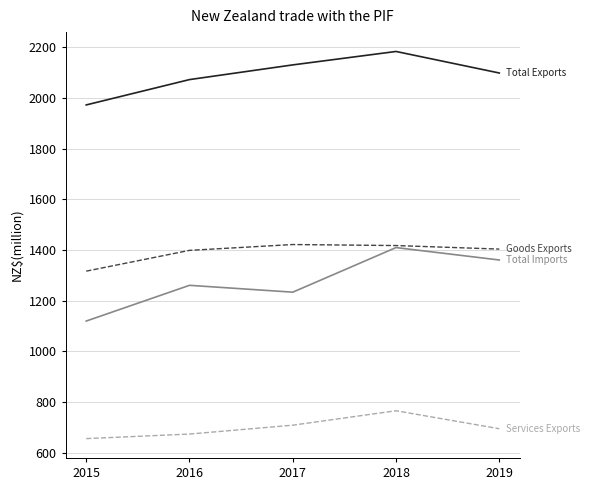

What is the total value across all series at 2016?

5407